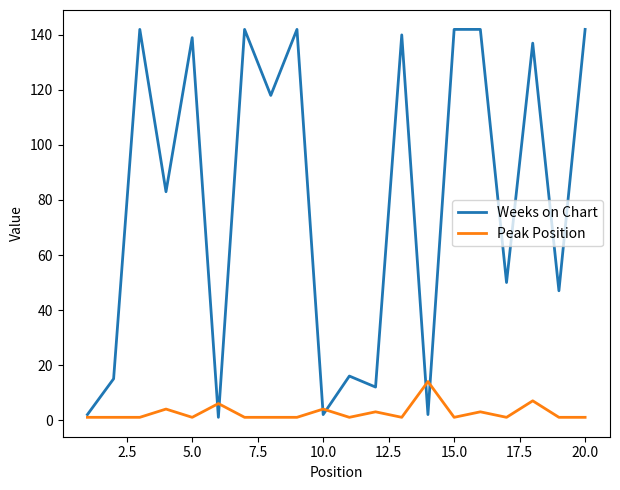

Is this an area chart (filled region under the line)?

No